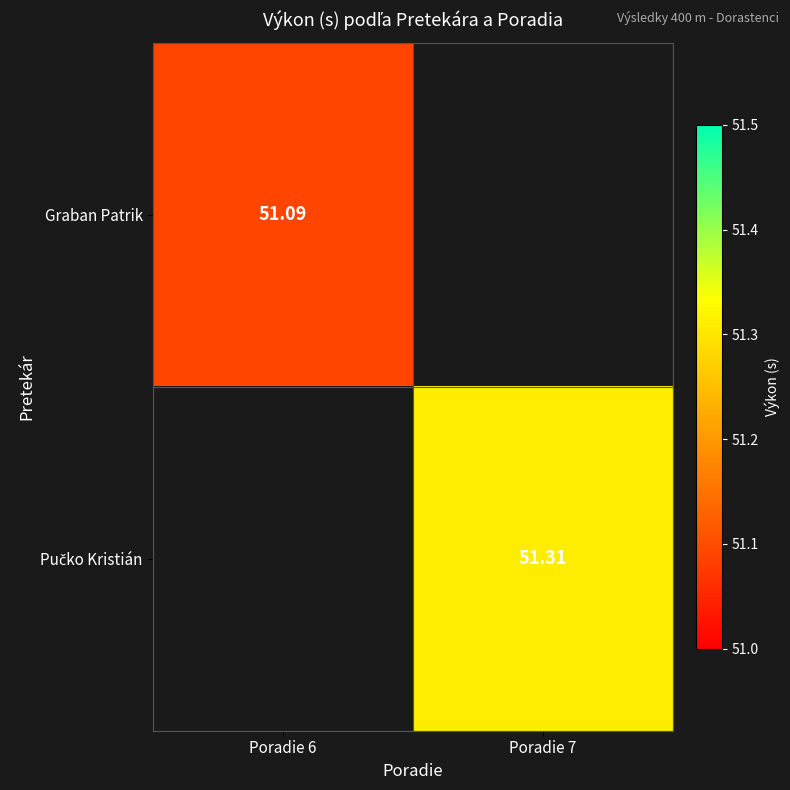

At which label does Pučko Kristián first exceed 51?

Poradie 7